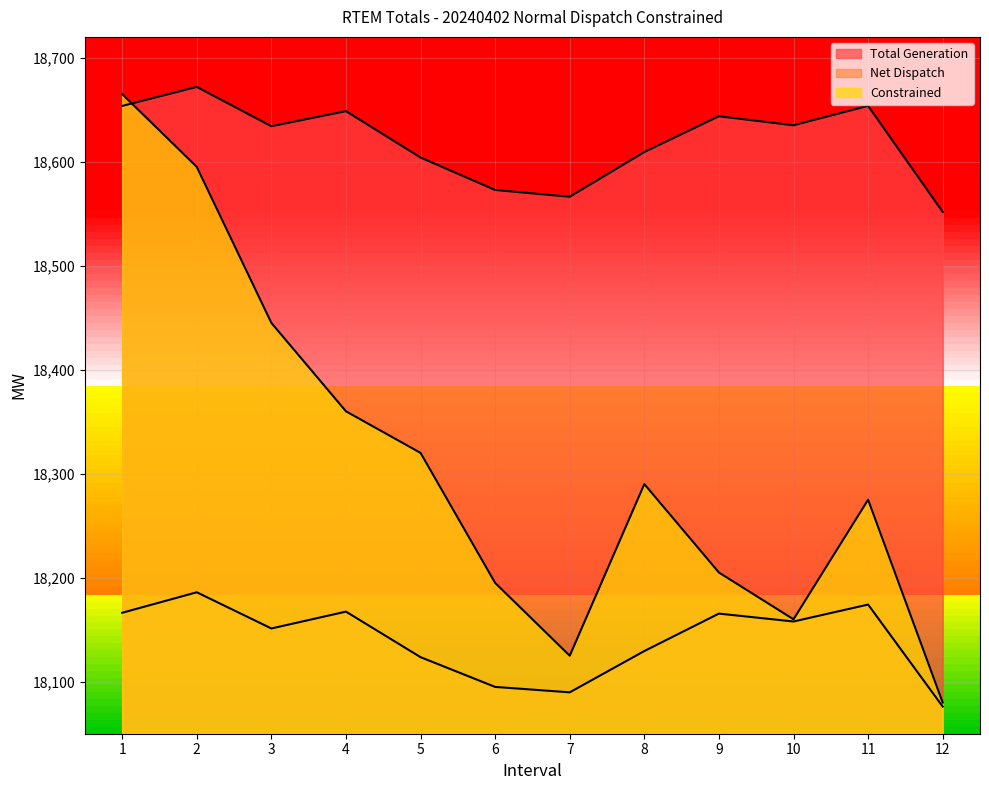

True or false: Net Dispatch and Constrained intersect in this chart.

False